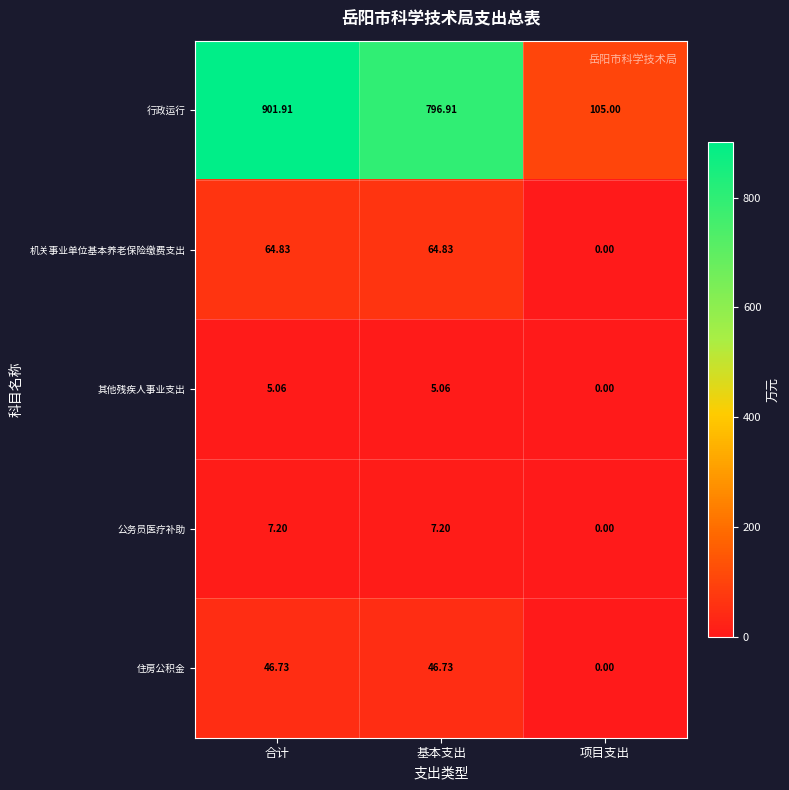

At which label does 行政运行 reach its minimum?

项目支出